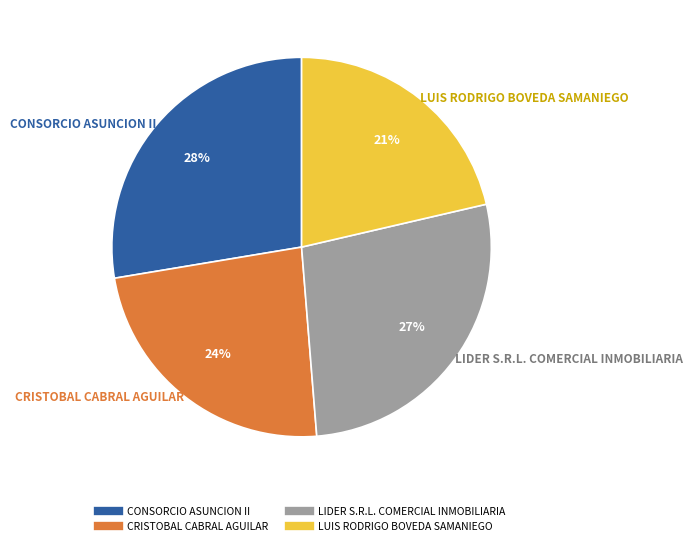

Is the sum of CONSORCIO ASUNCION II and LUIS RODRIGO BOVEDA SAMANIEGO greater than half?

No